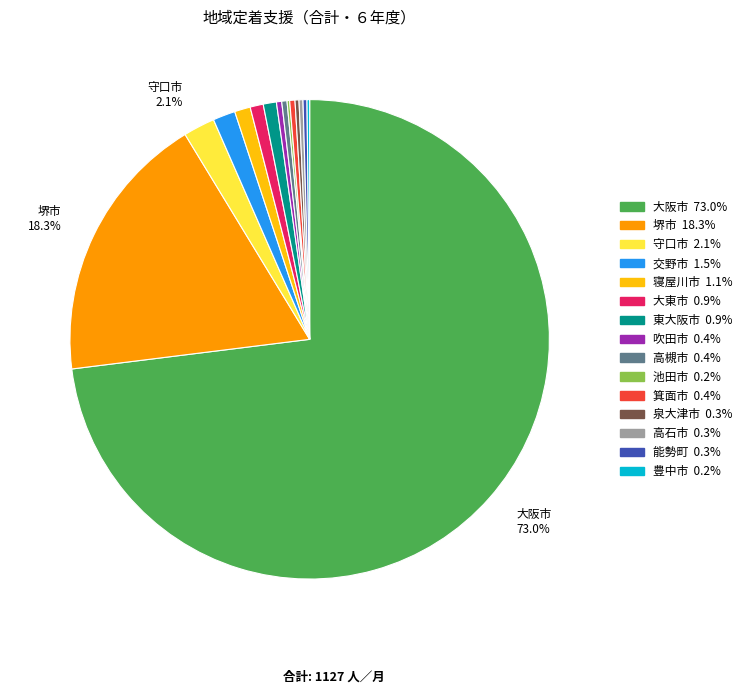

Does any single category account for the majority?

Yes